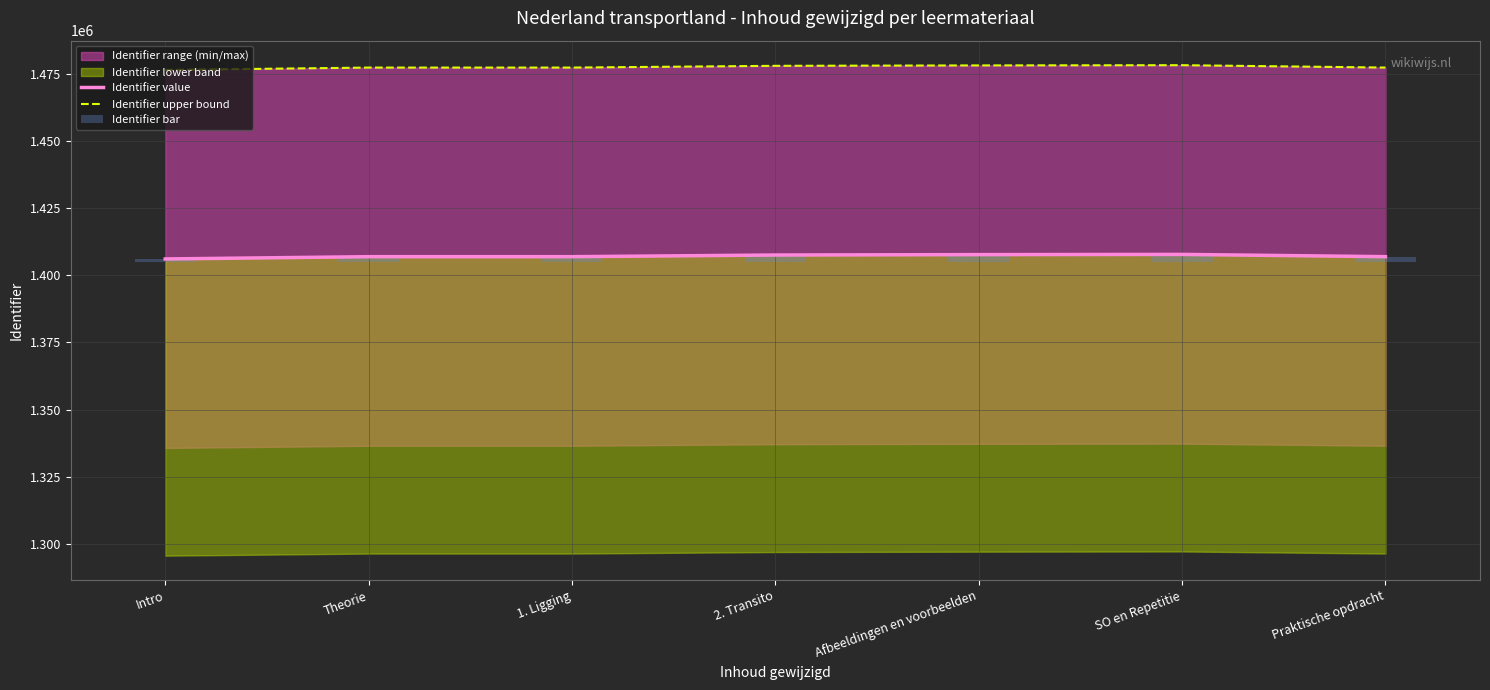

What position from the right is SO en Repetitie?

2